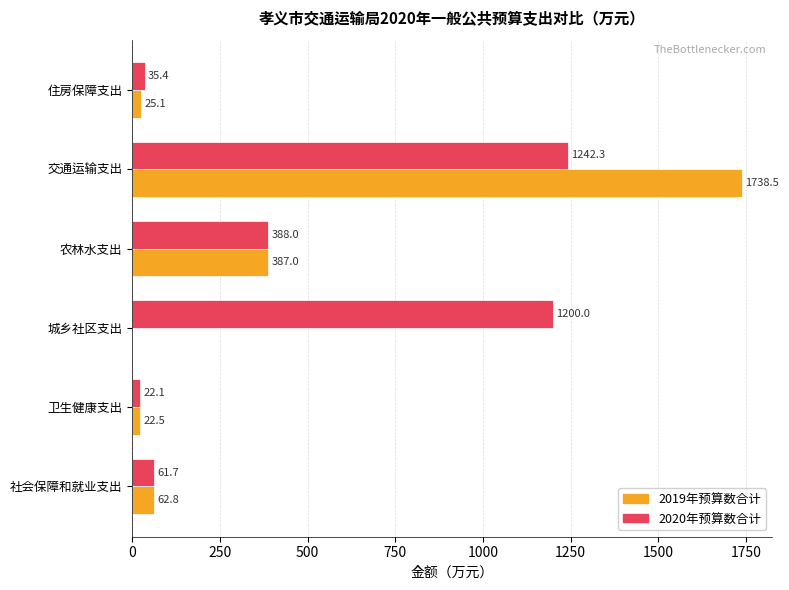

The 2019年预算数合计 series shows 22.5 at 卫生健康支出. True or false?

True